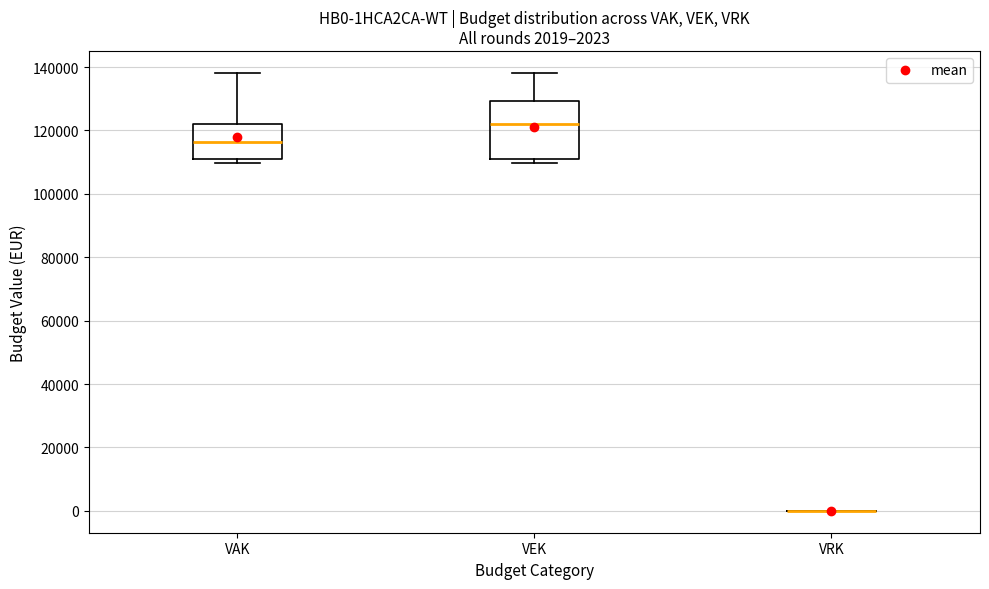

Comparing the boxes themselves (not the whiskers), which one is the tallest?

VEK